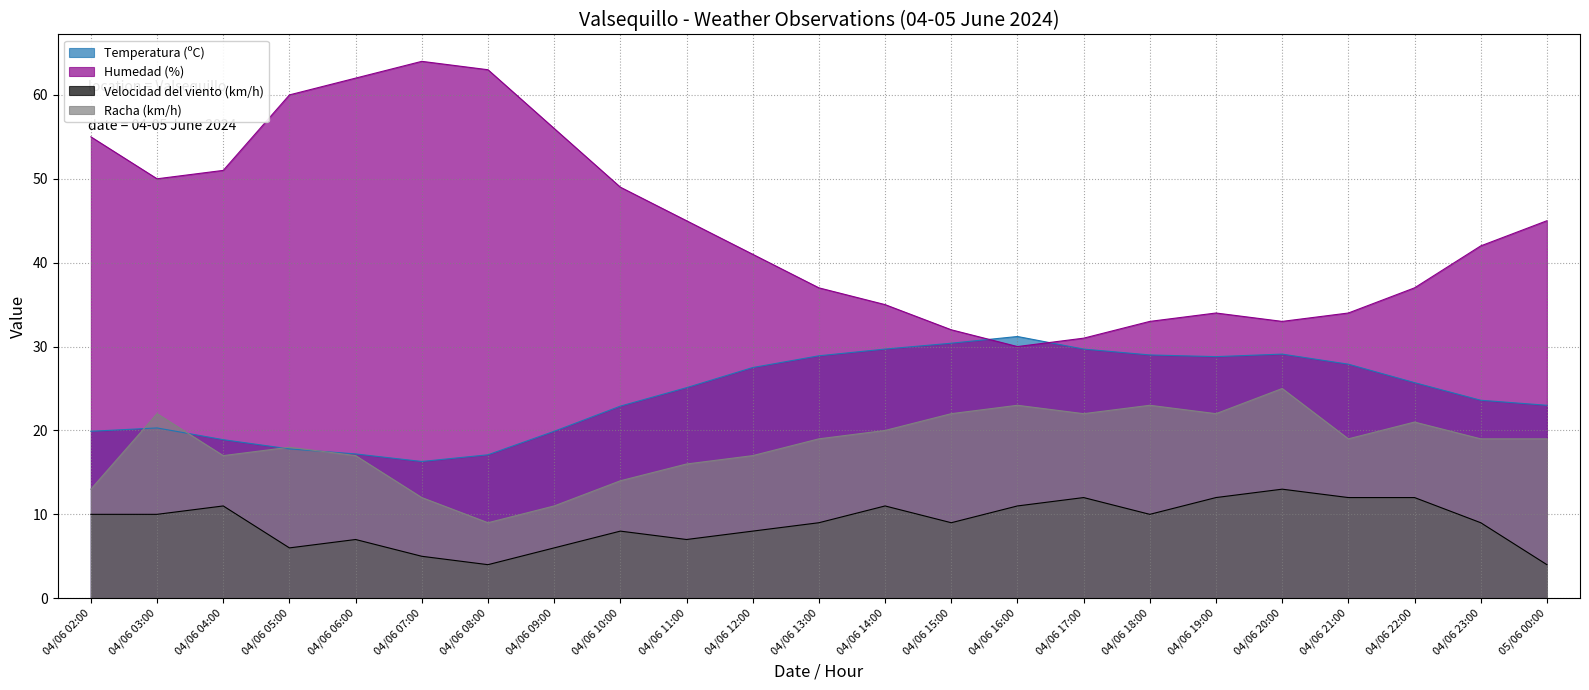

Is the value of Velocidad del viento (km/h) at 04/06 15:00 greater than the value of Racha (km/h) at 04/06 12:00?

No